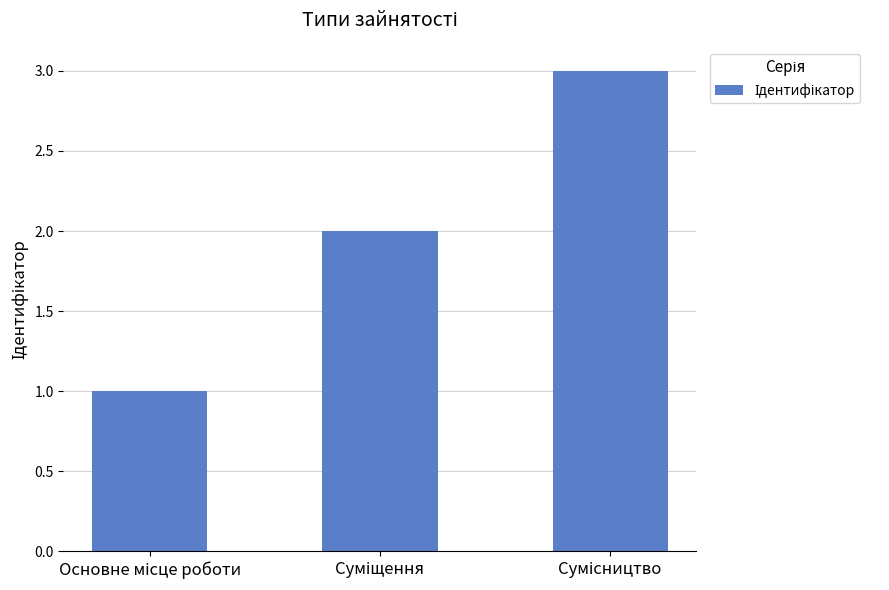

What is the greatest value displayed?

3